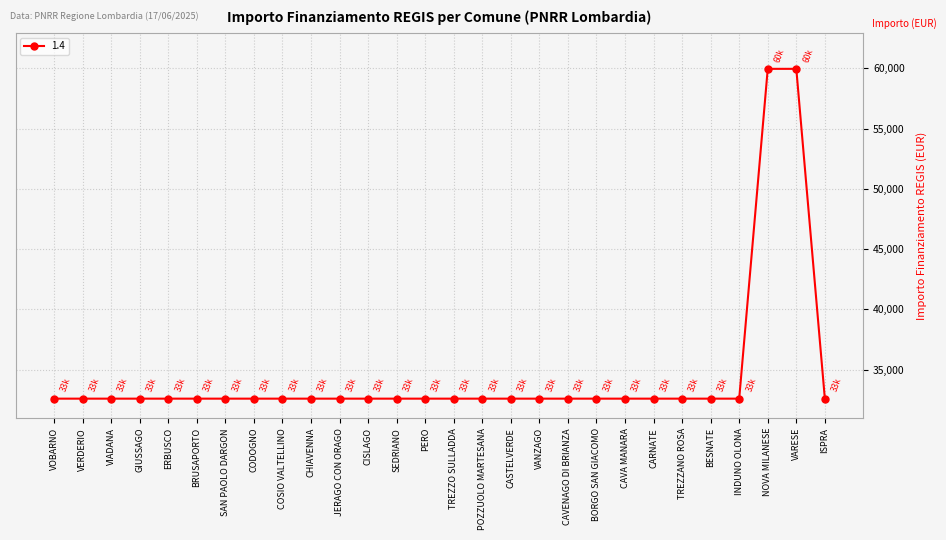

What value does the data have at BESNATE, to the nearest 50?

32600